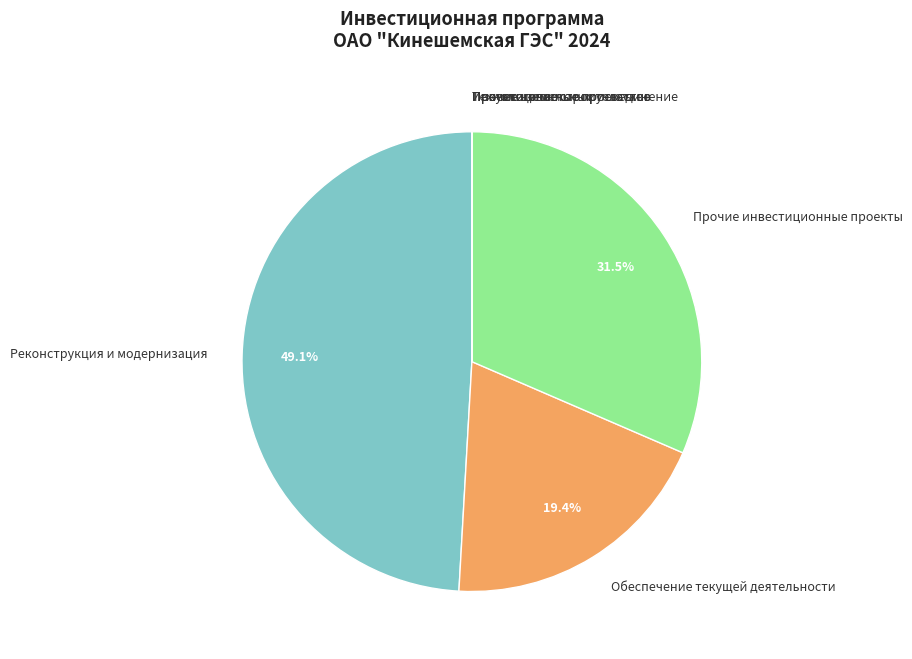

Approximately how many times larger is the value at Реконструкция и модернизация compared to Прочие инвестиционные проекты?

1.6